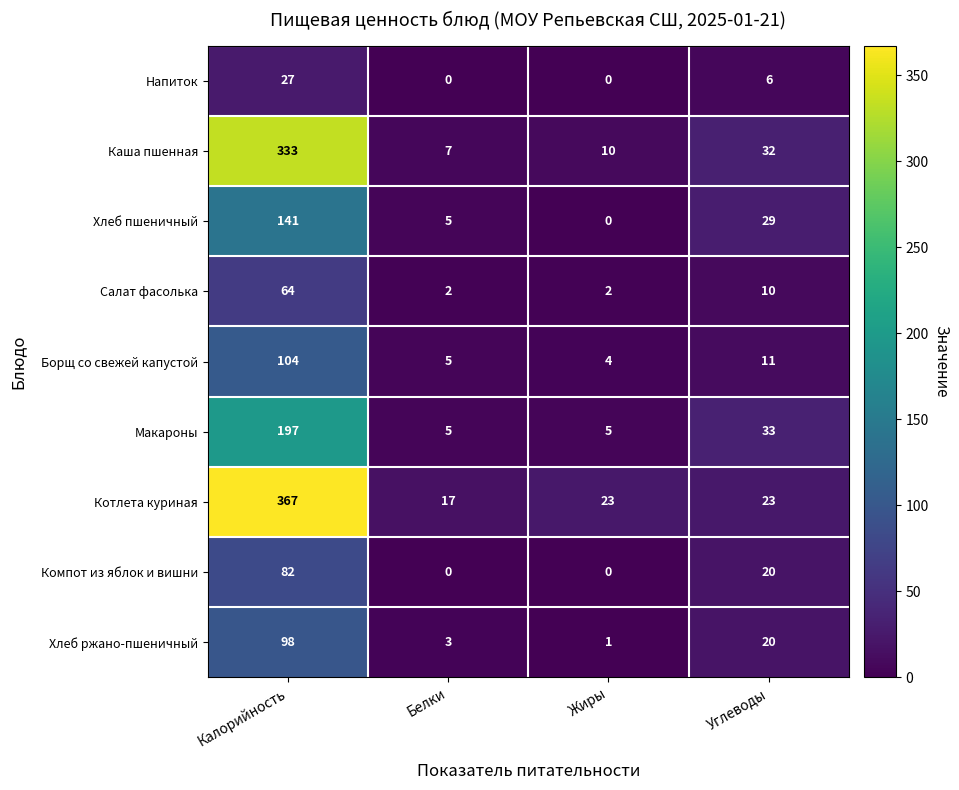

What is the sum of the Каша пшенная values at Углеводы and Калорийность?

365